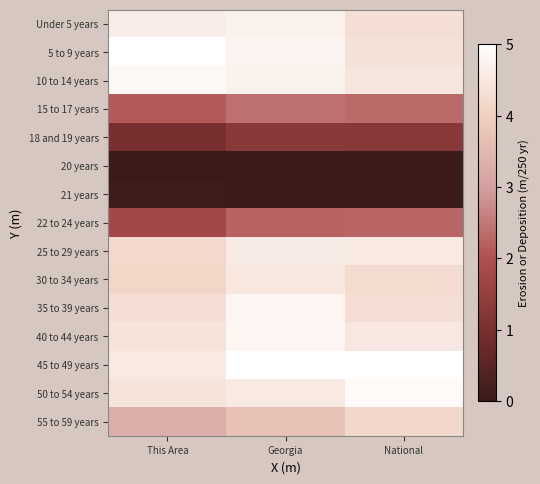

Which series has the largest total across all categories?

45 to 49 years